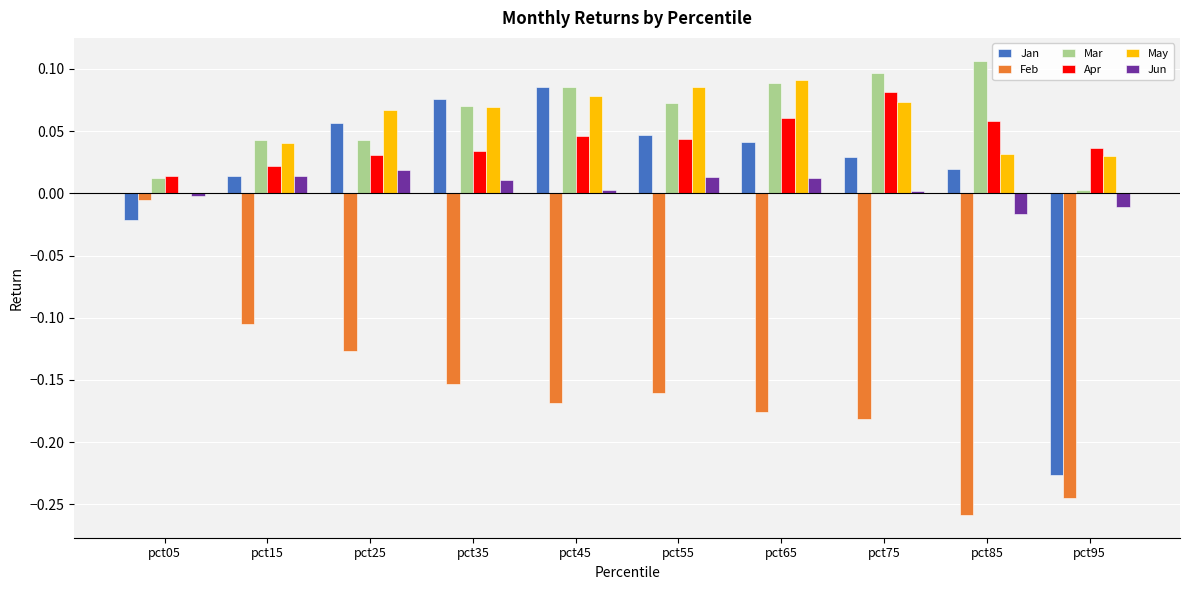

At which category does the chart reach its peak across all series?

pct85